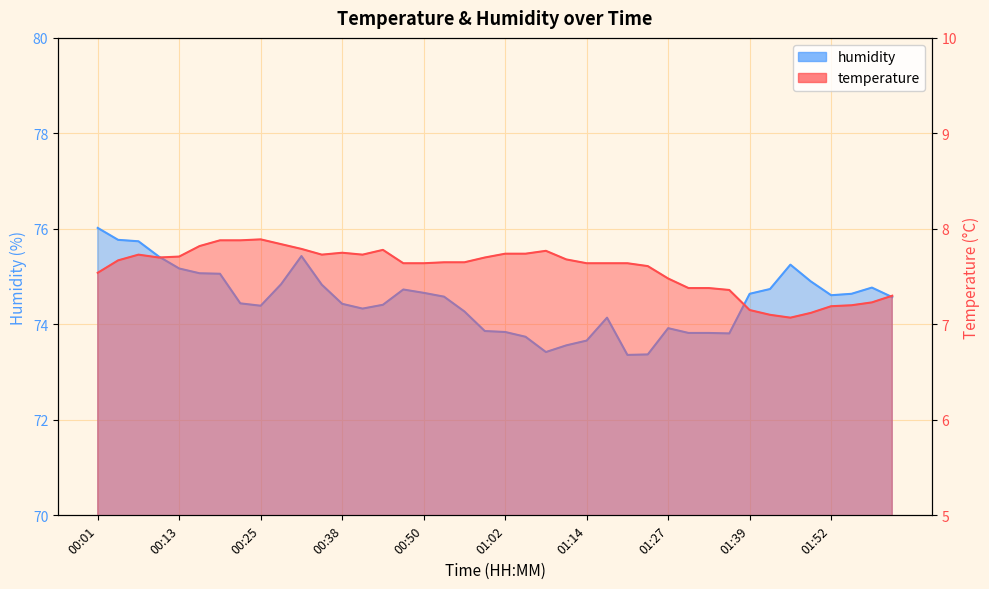

Reading left to right, what are all the values shown in this chart?

temperature: 00:01=7.5	00:04=7.7	00:07=7.7	00:10=7.7	00:13=7.7	00:16=7.8	00:19=7.9	00:22=7.9	00:25=7.9	00:28=7.8	00:31=7.8	00:35=7.7	00:38=7.8	00:41=7.7	00:44=7.8	00:47=7.6	00:50=7.6	00:53=7.7	00:56=7.7	00:59=7.7	01:02=7.7	01:05=7.7	01:08=7.8	01:11=7.7	01:14=7.6	01:18=7.6	01:21=7.6	01:24=7.6	01:27=7.5	01:30=7.4	01:33=7.4	01:36=7.4	01:39=7.2	01:42=7.1	01:45=7.1	01:48=7.1	01:52=7.2	01:55=7.2	01:58=7.2	02:01=7.3
humidity: 00:01=76.0	00:04=75.8	00:07=75.7	00:10=75.4	00:13=75.2	00:16=75.1	00:19=75.1	00:22=74.4	00:25=74.4	00:28=74.8	00:31=75.4	00:35=74.8	00:38=74.4	00:41=74.3	00:44=74.4	00:47=74.7	00:50=74.7	00:53=74.6	00:56=74.3	00:59=73.9	01:02=73.8	01:05=73.7	01:08=73.4	01:11=73.6	01:14=73.7	01:18=74.1	01:21=73.4	01:24=73.4	01:27=73.9	01:30=73.8	01:33=73.8	01:36=73.8	01:39=74.6	01:42=74.7	01:45=75.2	01:48=74.9	01:52=74.6	01:55=74.6	01:58=74.8	02:01=74.6